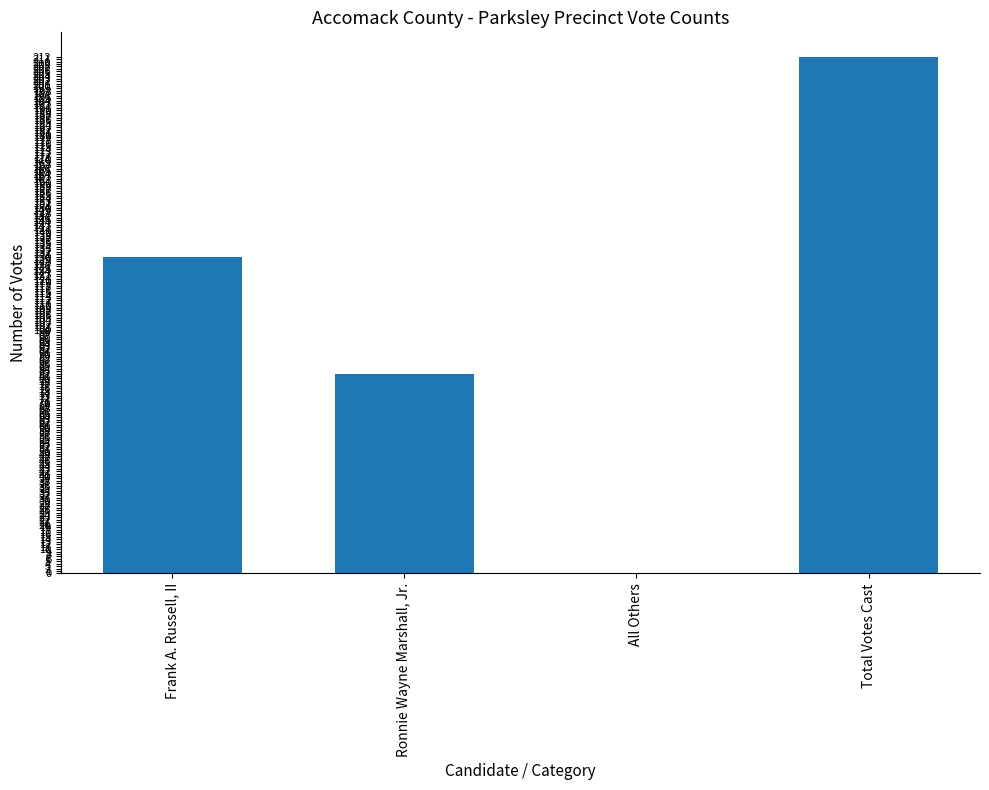

The value at Total Votes Cast is 212. True or false?

True